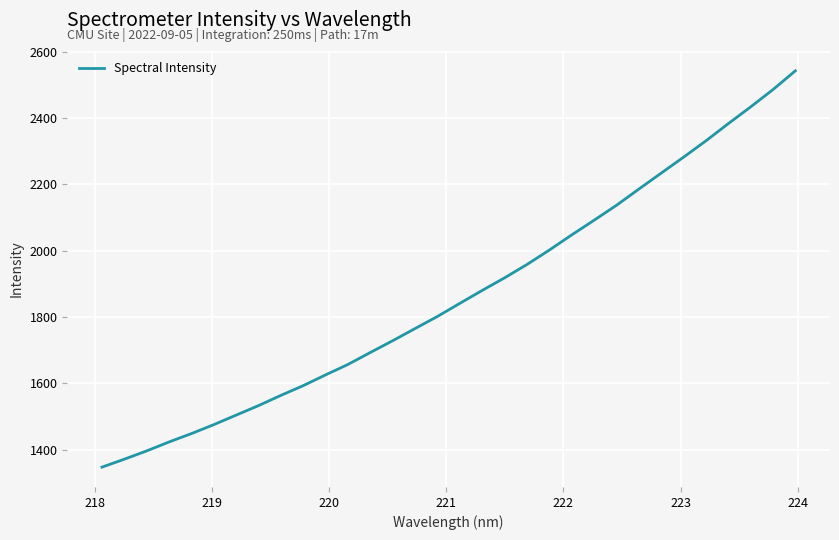

True or false: there are more than 0 points higher than both neighbors.

False